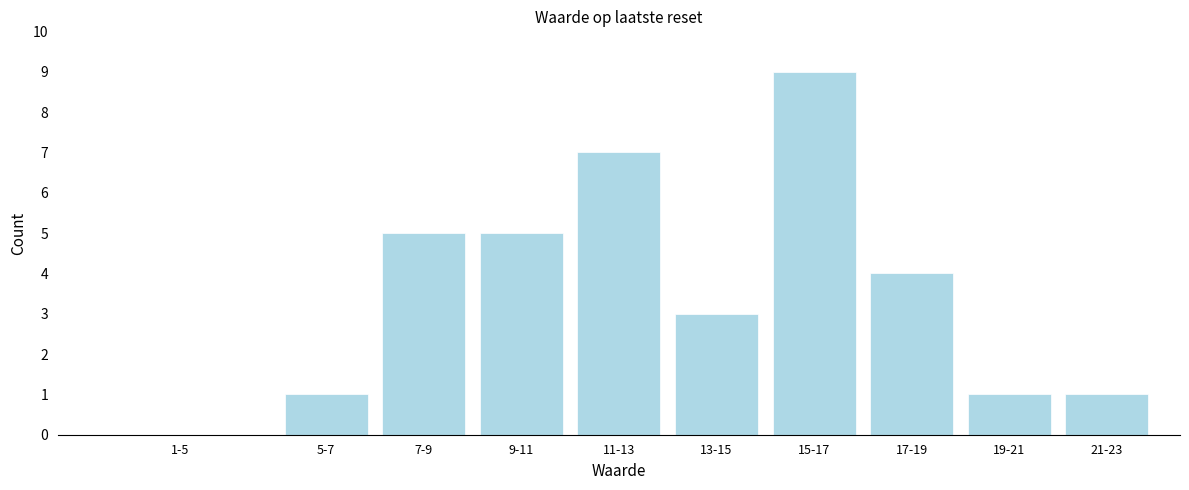

Reading left to right, extract all data points from this chart.

1-5=0	5-7=1	7-9=5	9-11=5	11-13=7	13-15=3	15-17=9	17-19=4	19-21=1	21-23=1